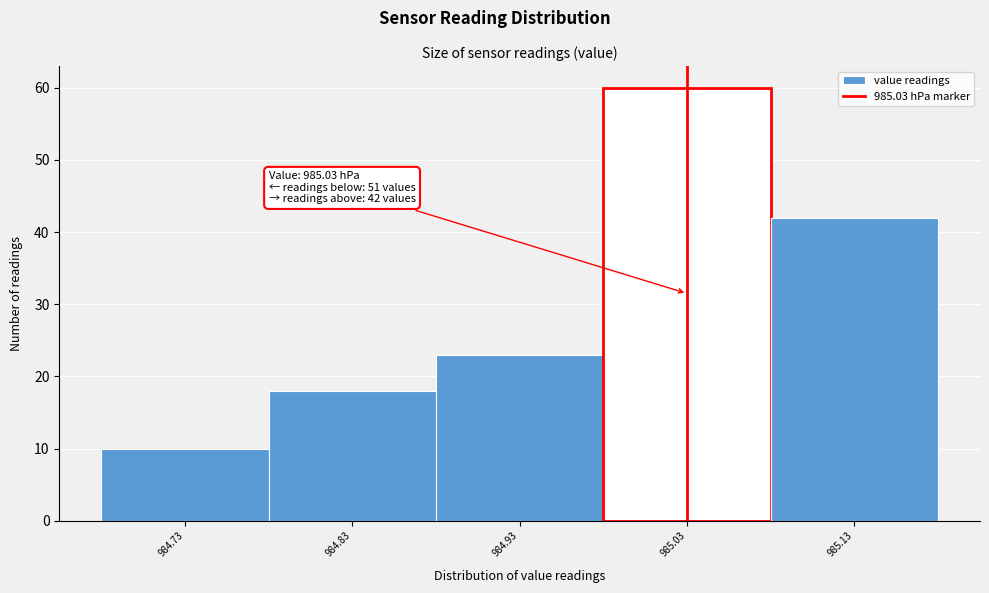

Over which range of the x-axis is the bar tallest?

984.98 to 985.08